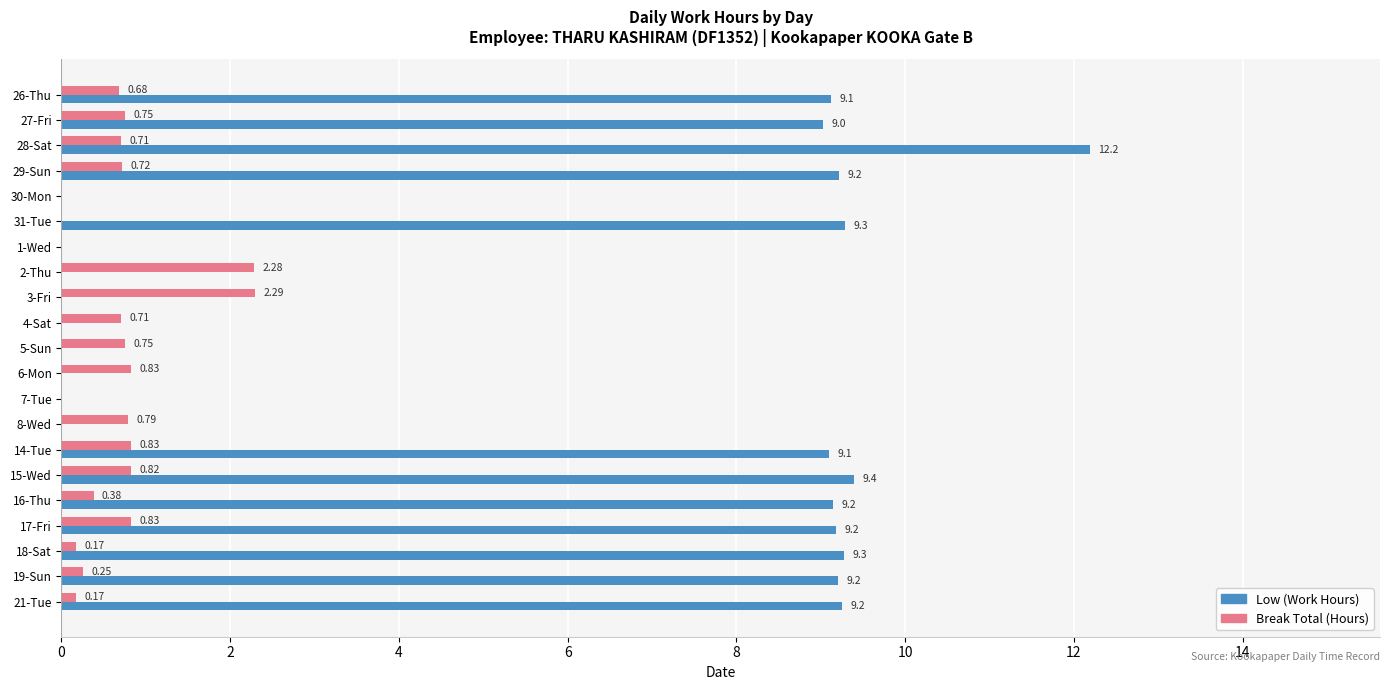

What is the total value across all series at 17-Fri?

10.0